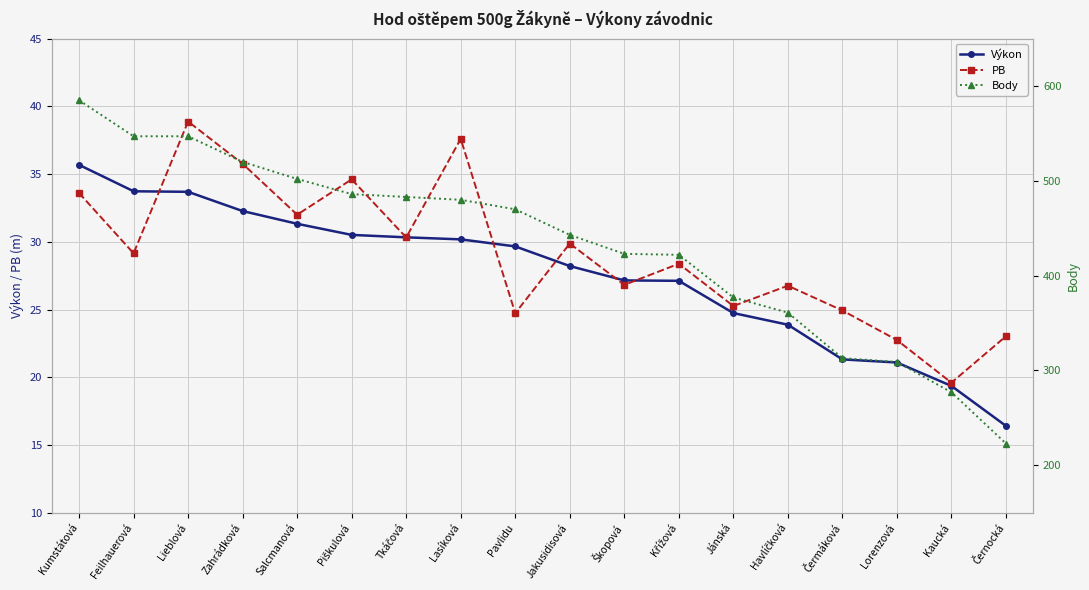

What value does the Body series have at Kumstátová?

585.0